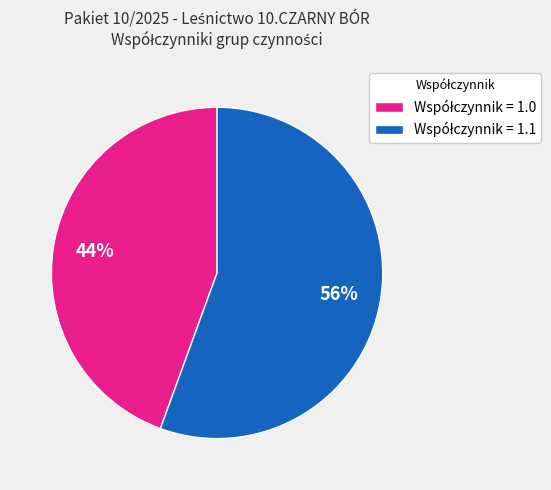

Is there any slice that represents more than half of the pie?

Yes